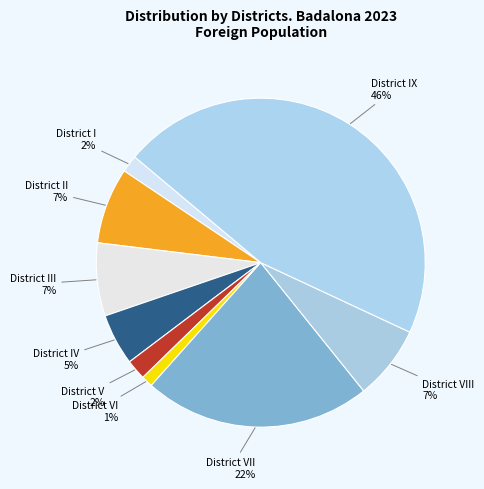

How many segments does this pie chart have?

9